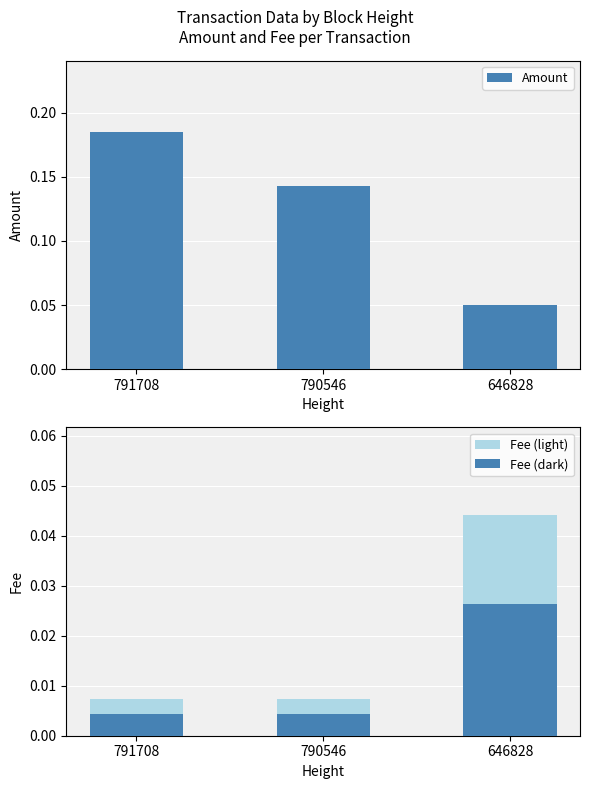

What is the average value of the Amount series?

0.1